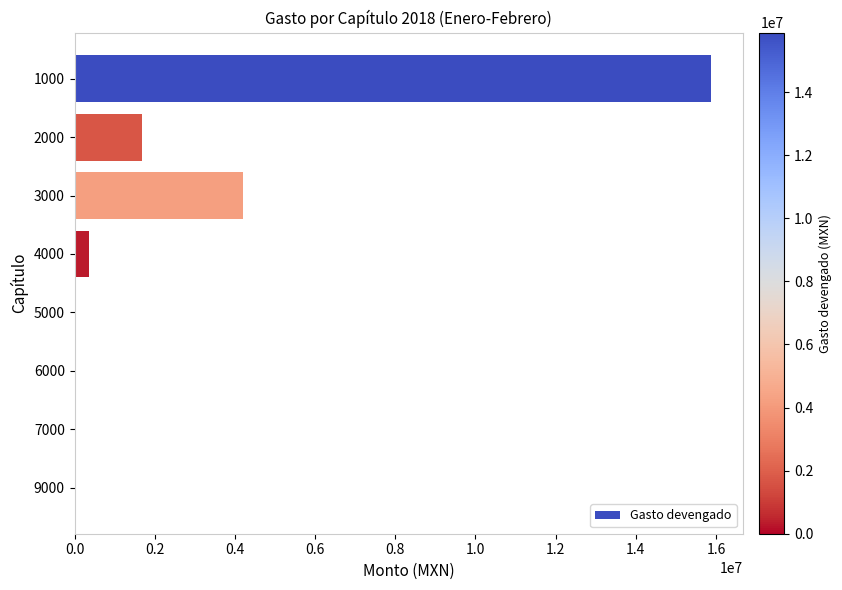

What is the change in value from 1000 to 4000?

-15532080.1